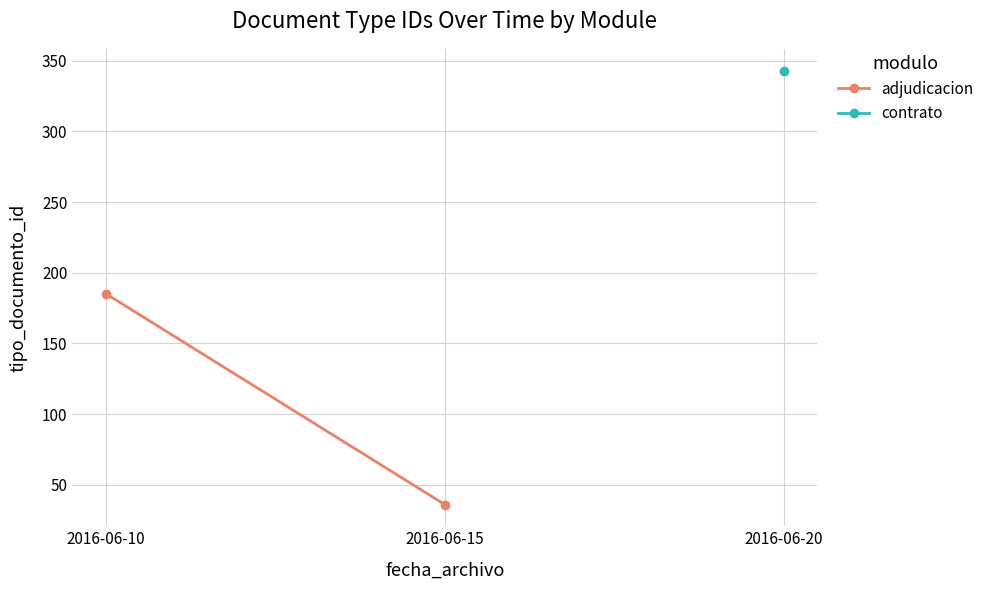

List the labels in order of value, largest first.

2016-06-10, 2016-06-15